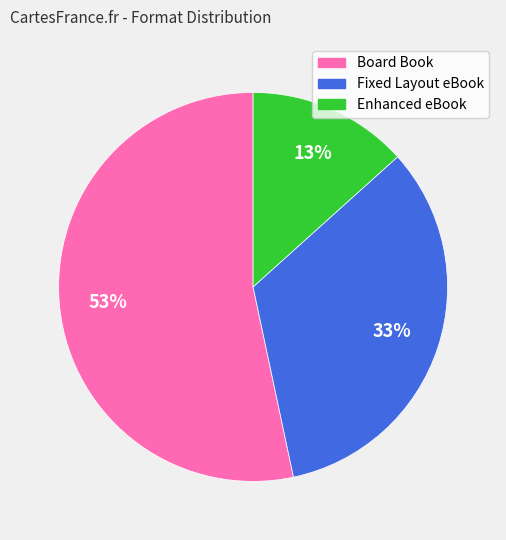

The Fixed Layout eBook slice represents 45% of the pie. True or false?

False